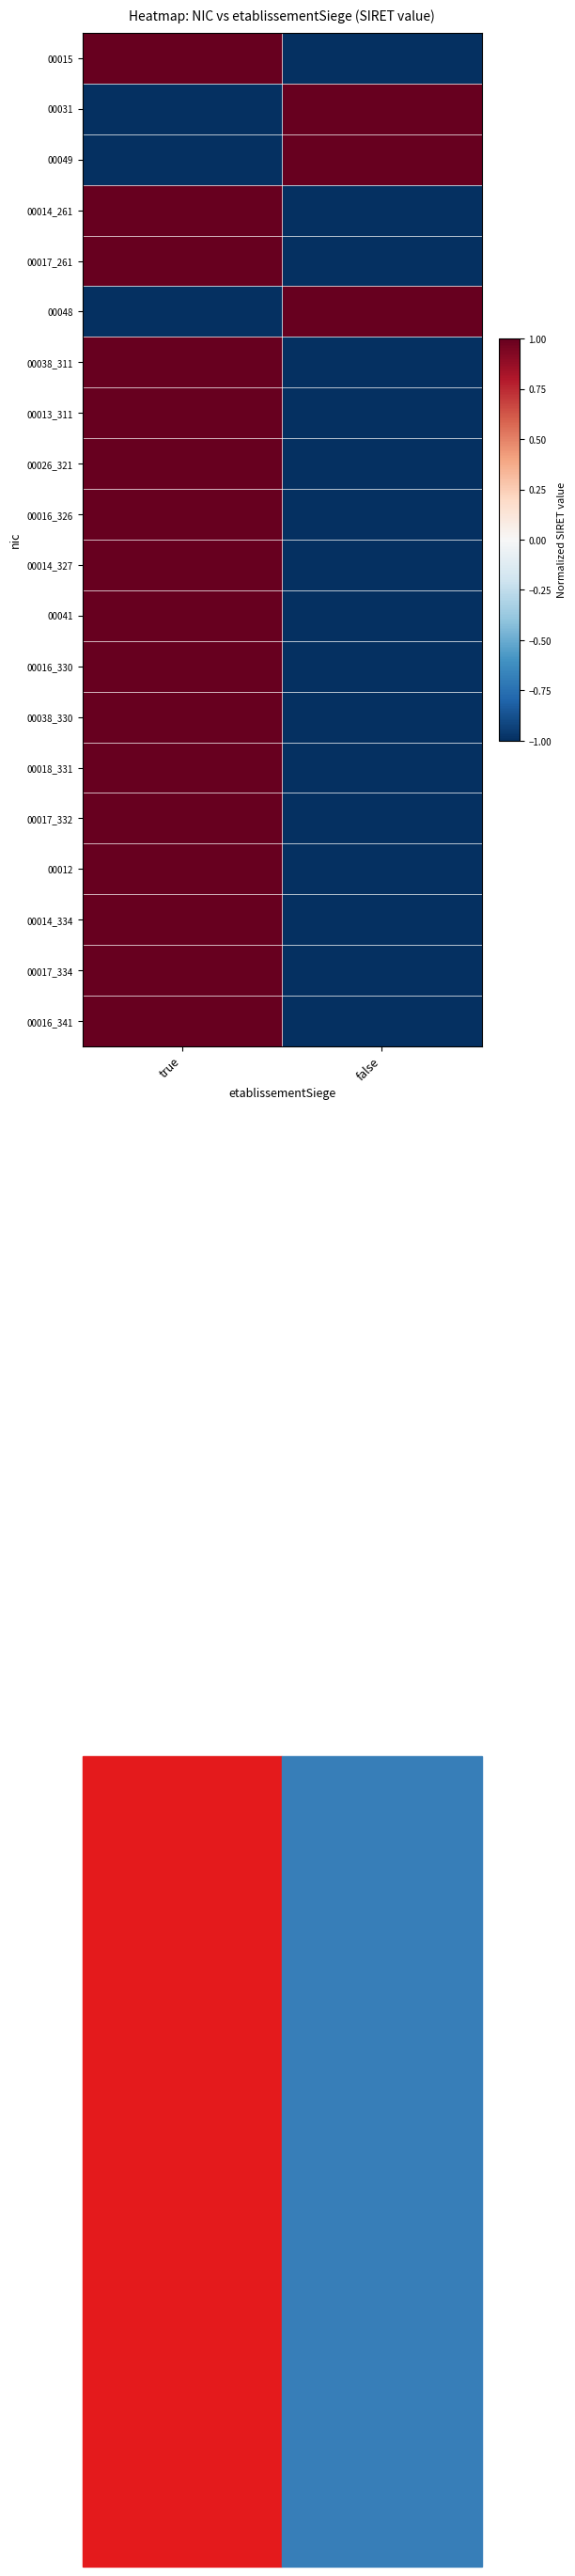

Reading left to right, what are all the values shown in this chart?

00015: true=1	false=-1
00031: true=-1	false=1
00049: true=-1	false=1
00014_261: true=1	false=-1
00017_261: true=1	false=-1
00048: true=-1	false=1
00038_311: true=1	false=-1
00013_311: true=1	false=-1
00026_321: true=1	false=-1
00016_326: true=1	false=-1
00014_327: true=1	false=-1
00041: true=1	false=-1
00016_330: true=1	false=-1
00038_330: true=1	false=-1
00018_331: true=1	false=-1
00017_332: true=1	false=-1
00012: true=1	false=-1
00014_334: true=1	false=-1
00017_334: true=1	false=-1
00016_341: true=1	false=-1